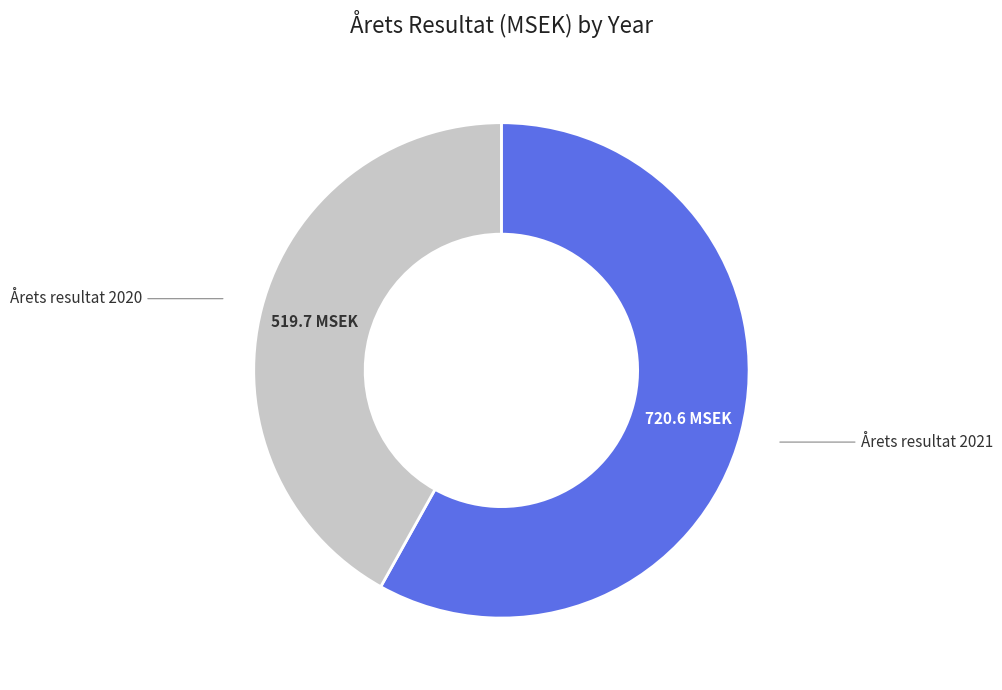

Does any single category account for the majority?

Yes